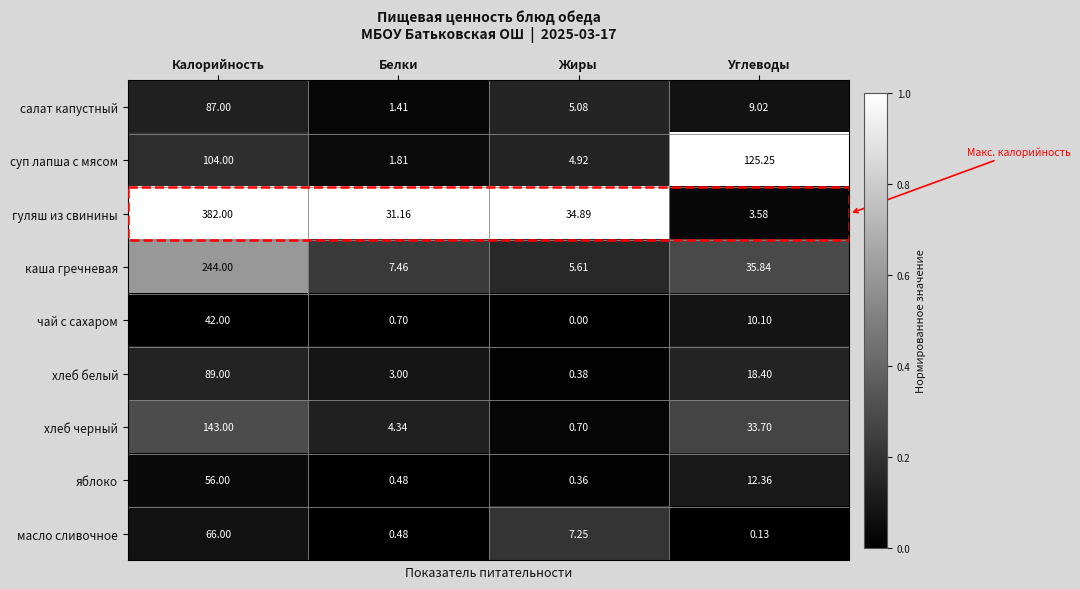

Which category has the highest value in the хлеб черный series?

Калорийность